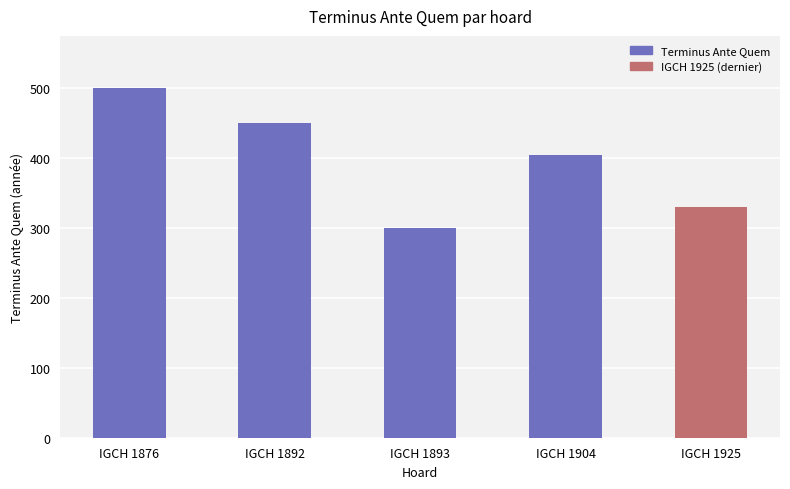

What is the value of the 4th bar from the left?

405